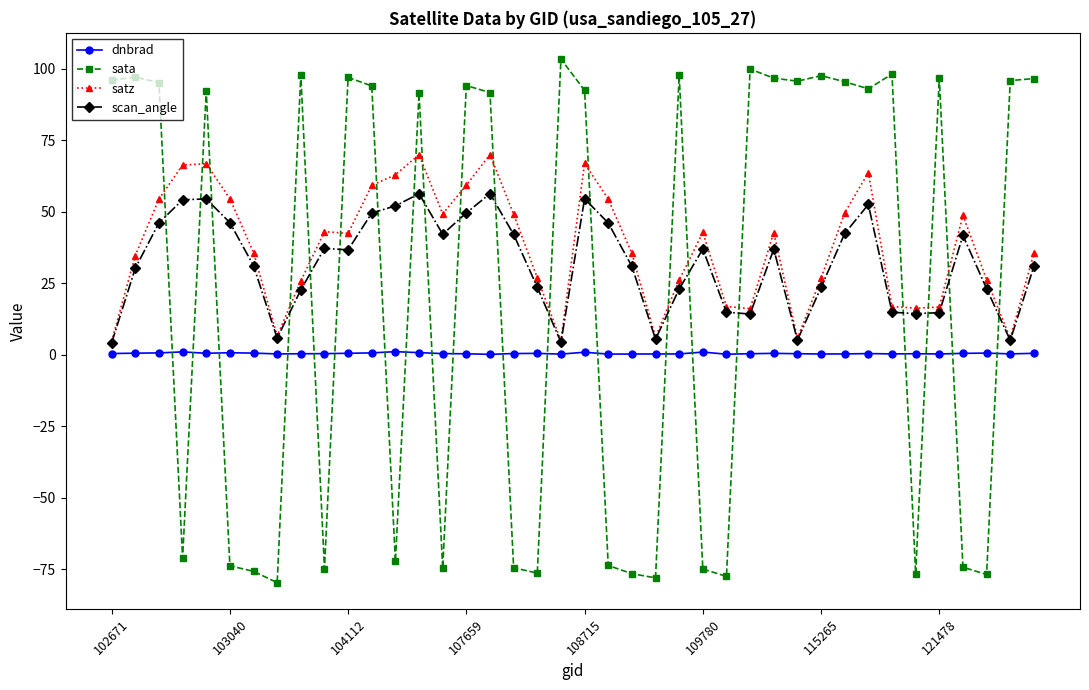

What is the sum of all scan_angle values?

1276.3